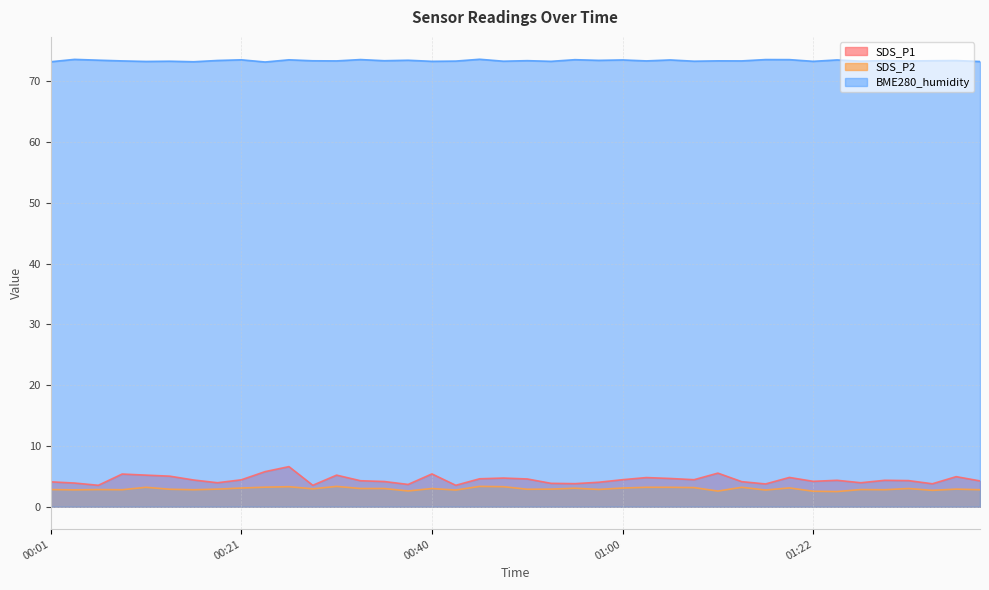

Which has a higher value, 01:08 or 01:16?

01:08